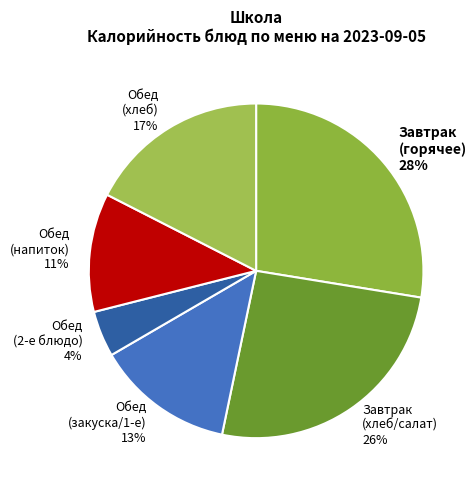

Is it true that Обед (напиток) 11% is 6% of the pie?

False